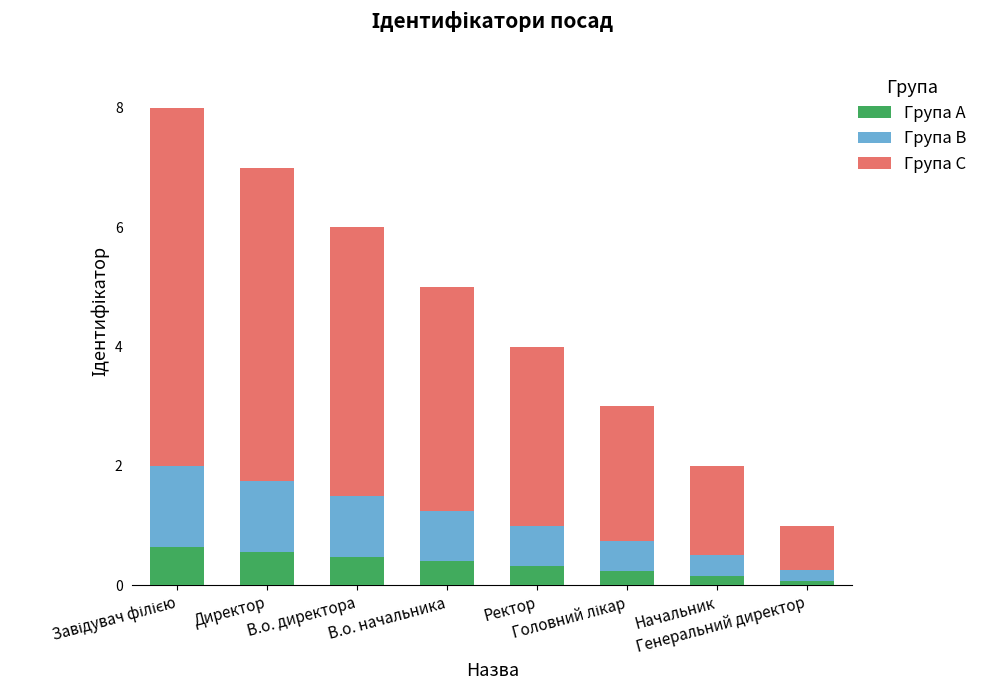

Are the bars grouped side by side (vs. stacked)?

No